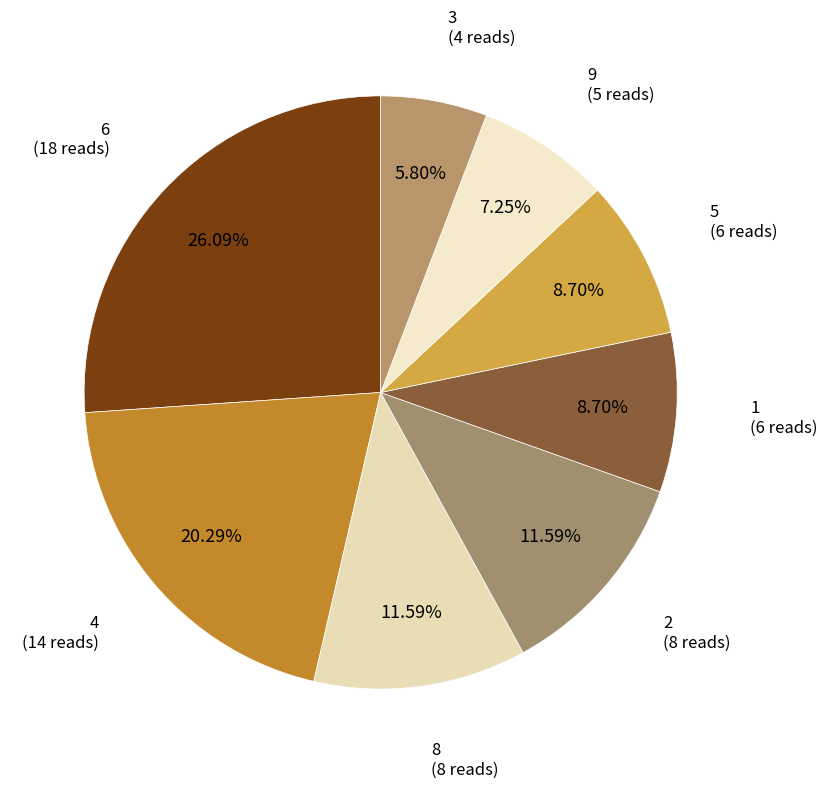

To the nearest percent, what percentage of the pie is 8?

12%